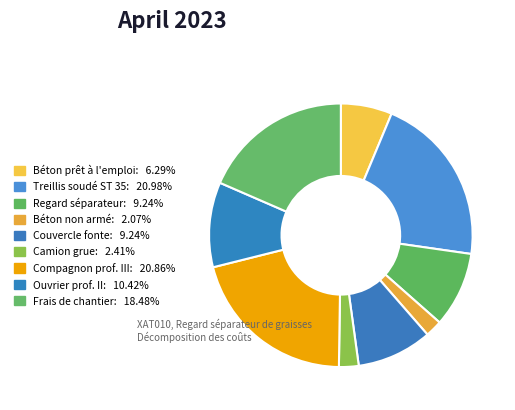

Which category has the smallest portion of the pie?

Béton non armé